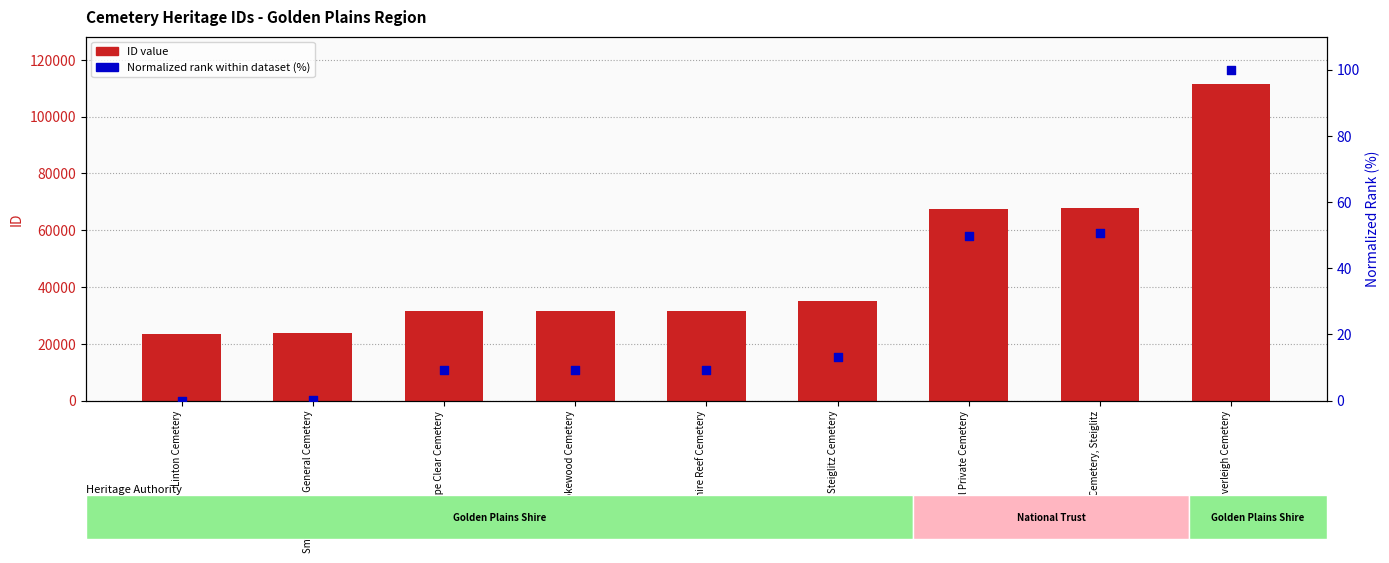

Which series contains the lowest Y value?

Normalized rank (%)